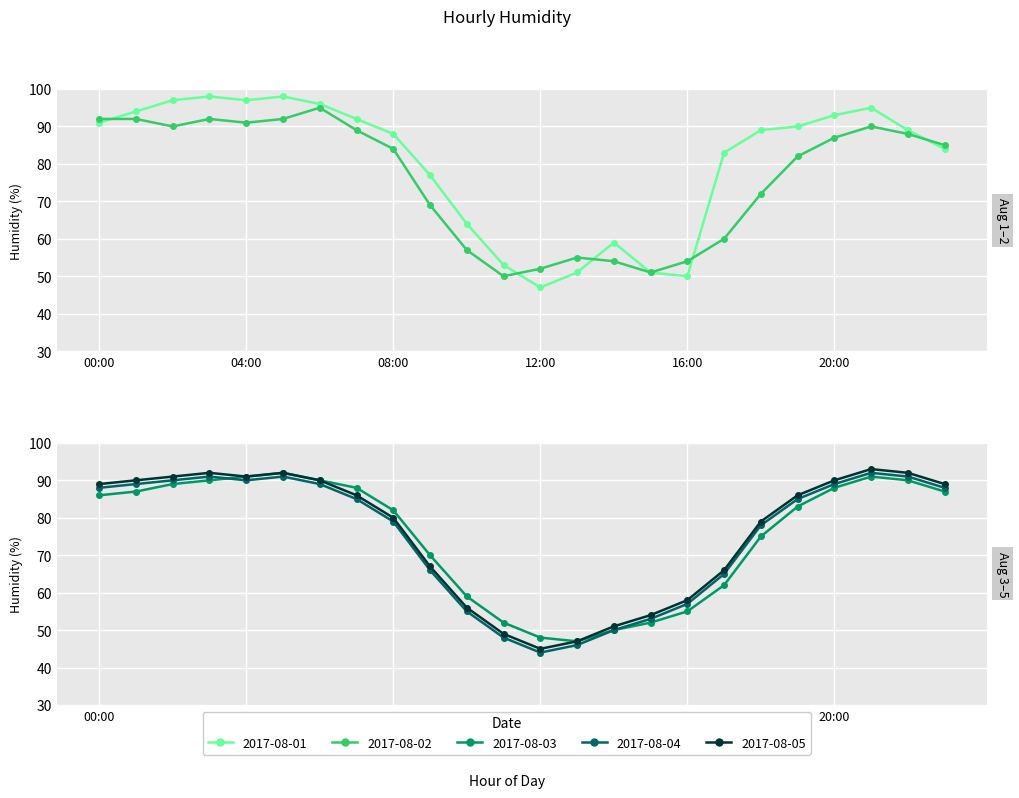

How many interior local valleys does the 2017-08-02 series have?

4